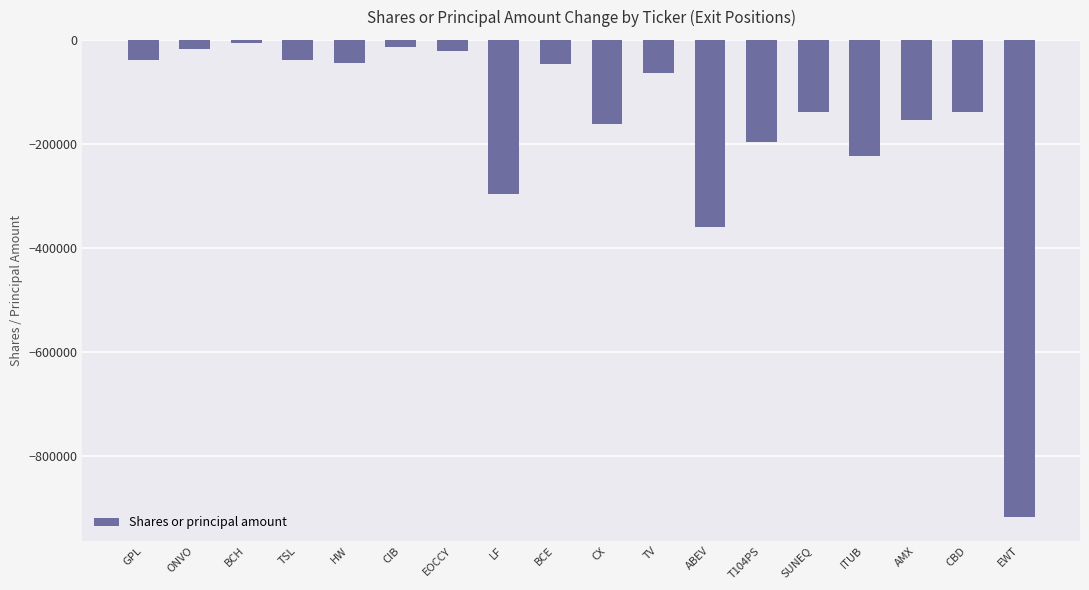

Are the bars horizontal?

No